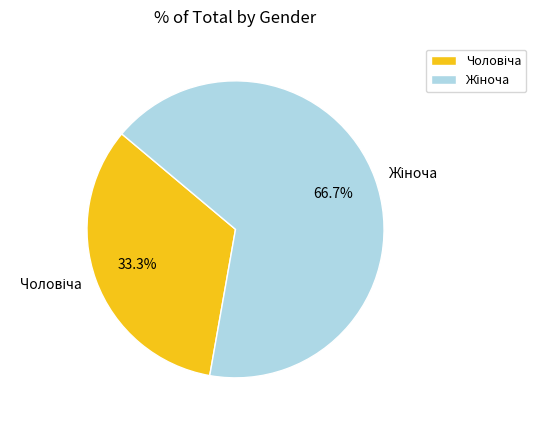

Is there a majority slice in this chart?

Yes